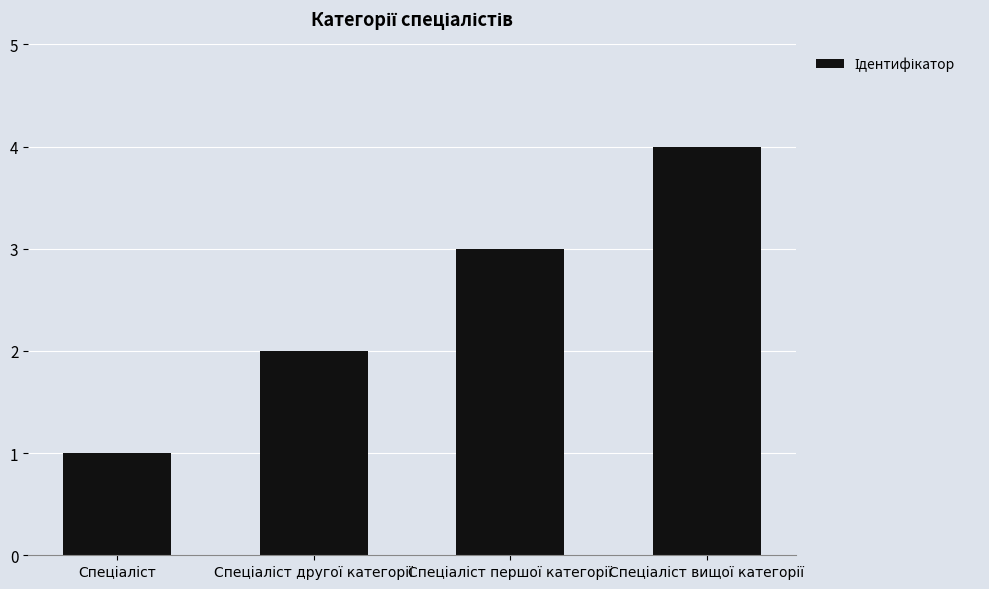

What is the sum of all values?

10